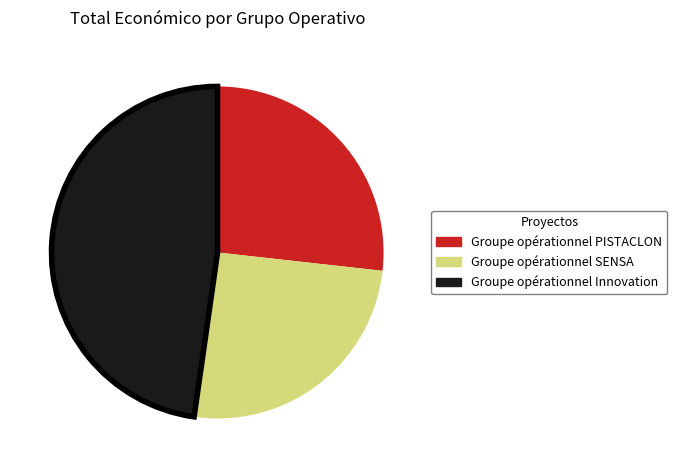

Combined, do Groupe opérationnel SENSA and Groupe opérationnel Innovation account for over 50%?

Yes